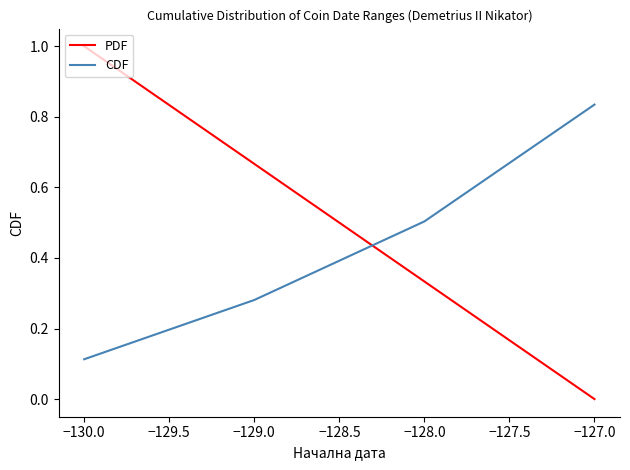

What is the difference between the maximum and minimum values in the PDF series?

1.0